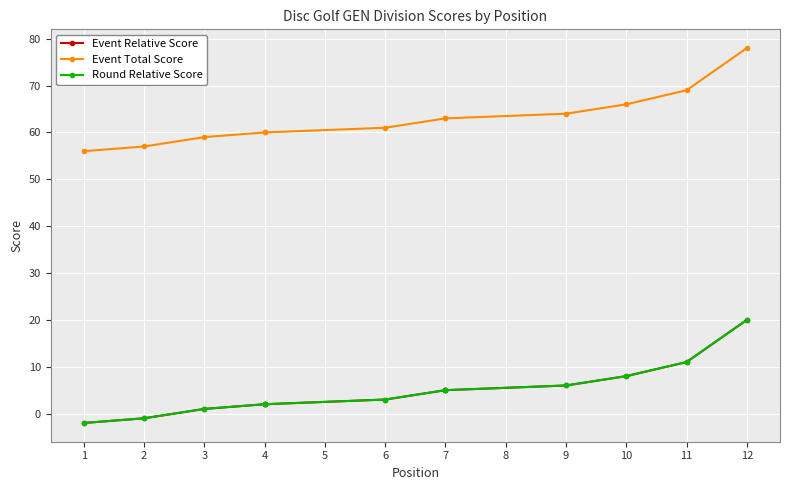

True or false: Round Relative Score and Event Relative Score cross at least once.

False